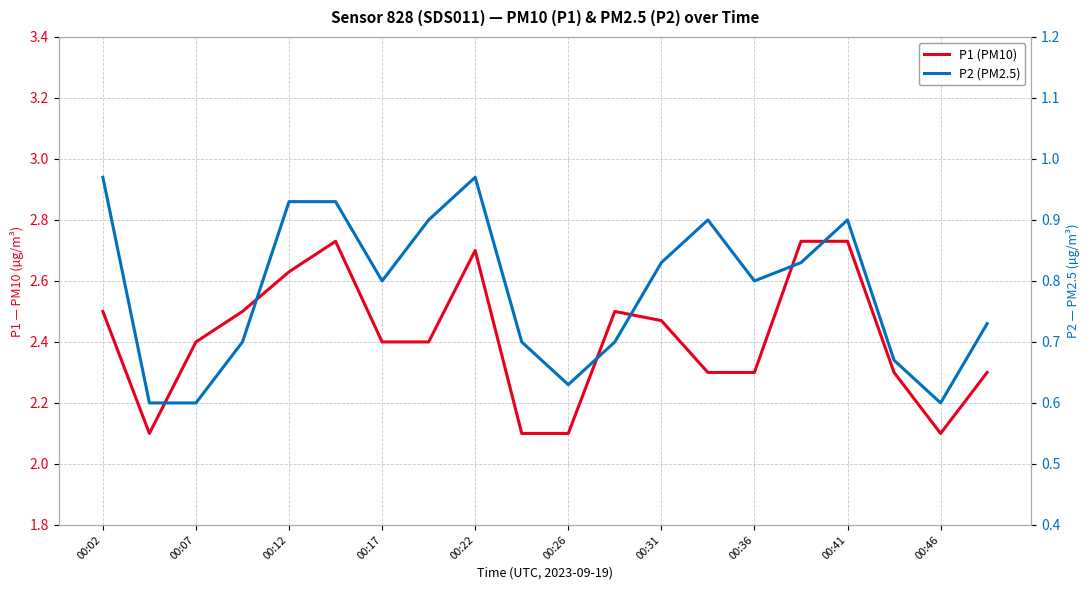

Is it true that P1 (PM10) equals 3.3 at 17?

False